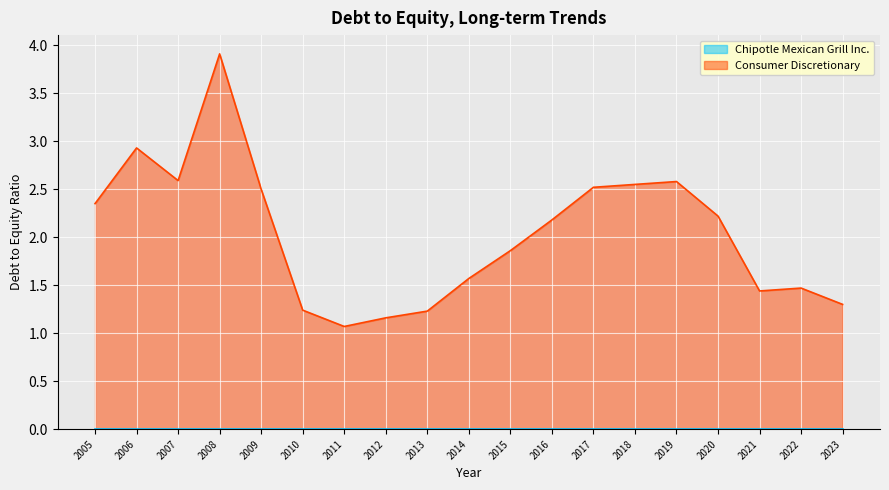

Which has a higher value, 2021 or 2019?

2019